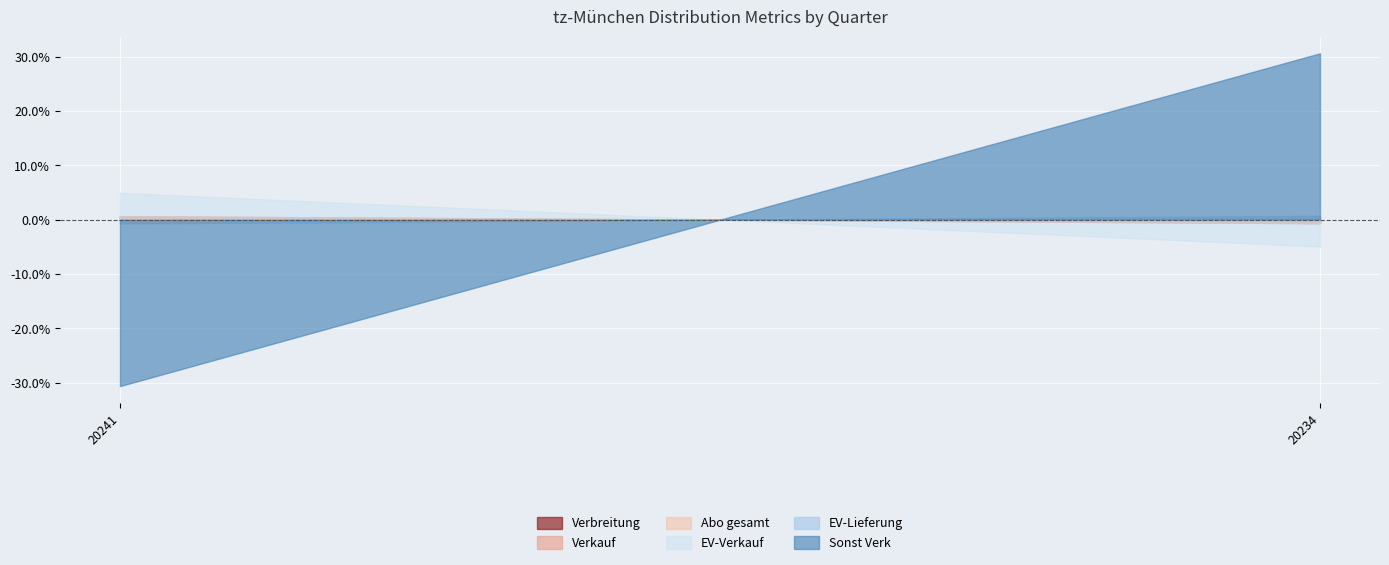

What is the greatest value displayed?

30.6